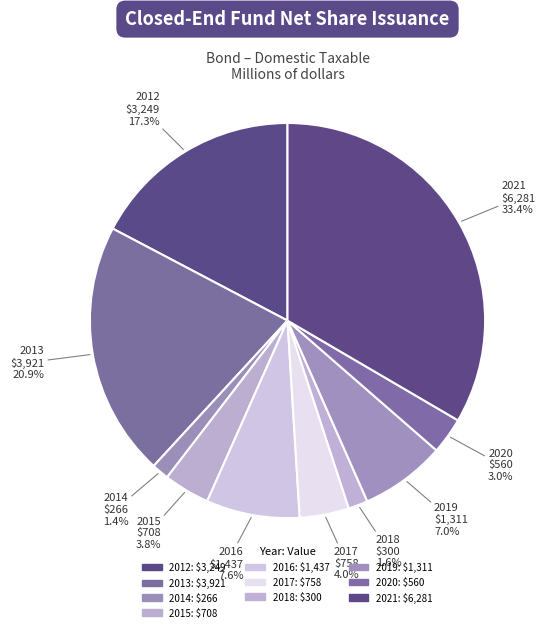

To the nearest percent, what percentage of the pie is 2014?

1%